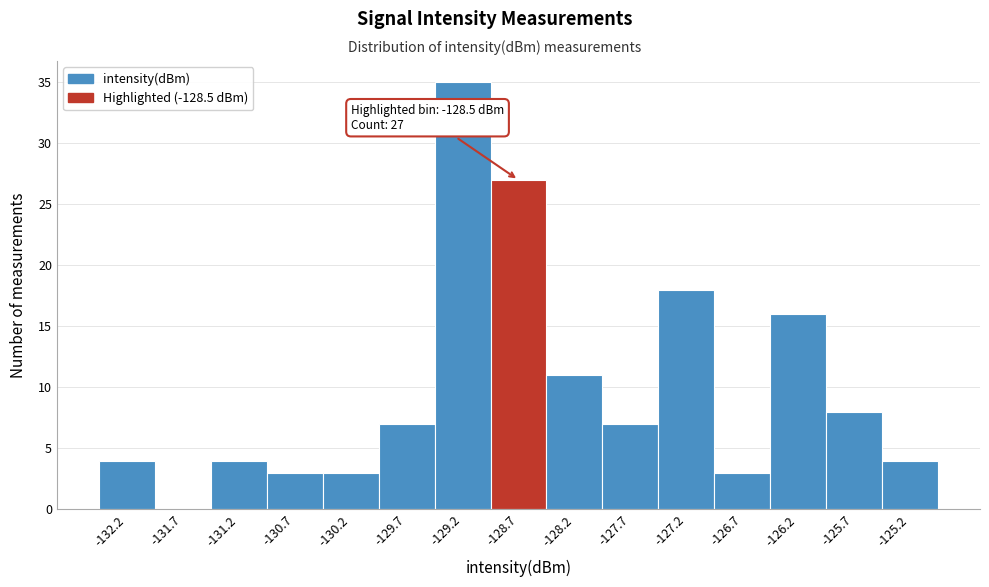

Which range on the x-axis has the tallest bar?

-129.4 to -128.9